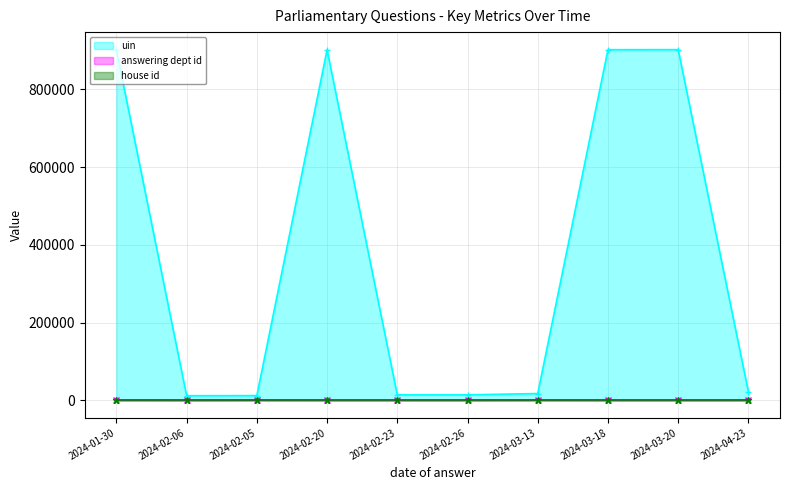

True or false: answering dept id has more than 0 interior local peaks.

True